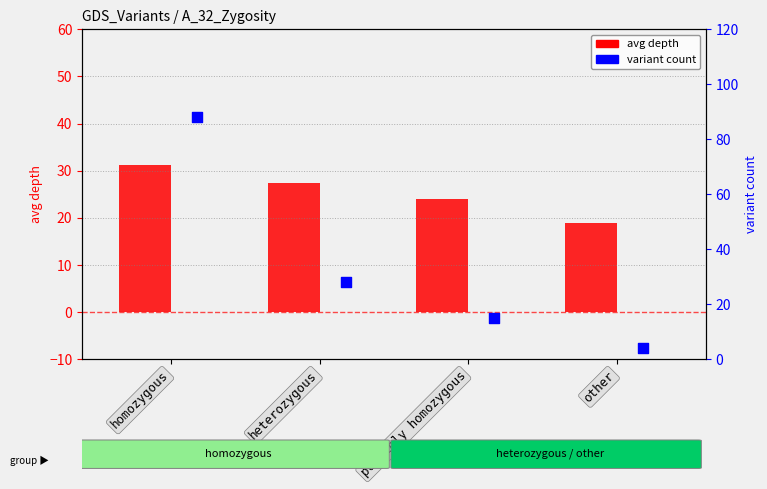

What is the total value across all series at heterozygous?

55.5